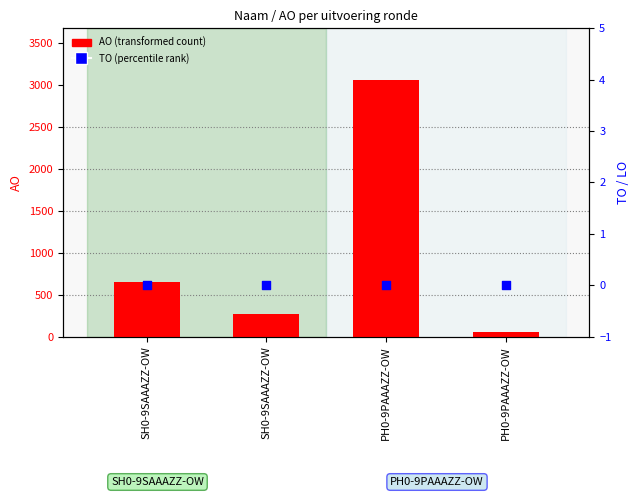

Which series has the largest total across all categories?

AO